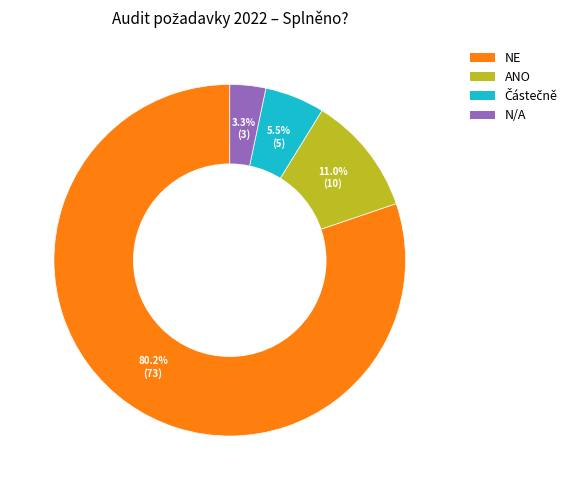

Do NE and N/A together represent more than half of the pie?

Yes